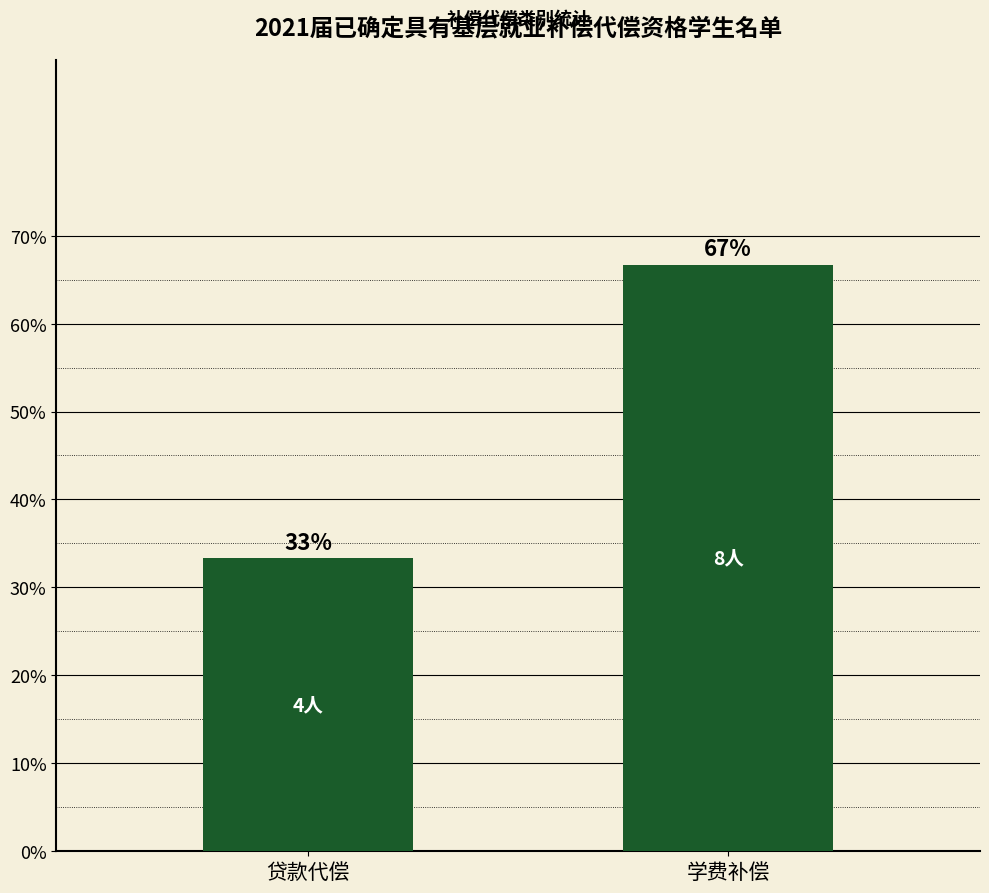

At which category does the chart reach its minimum across all series?

贷款代偿